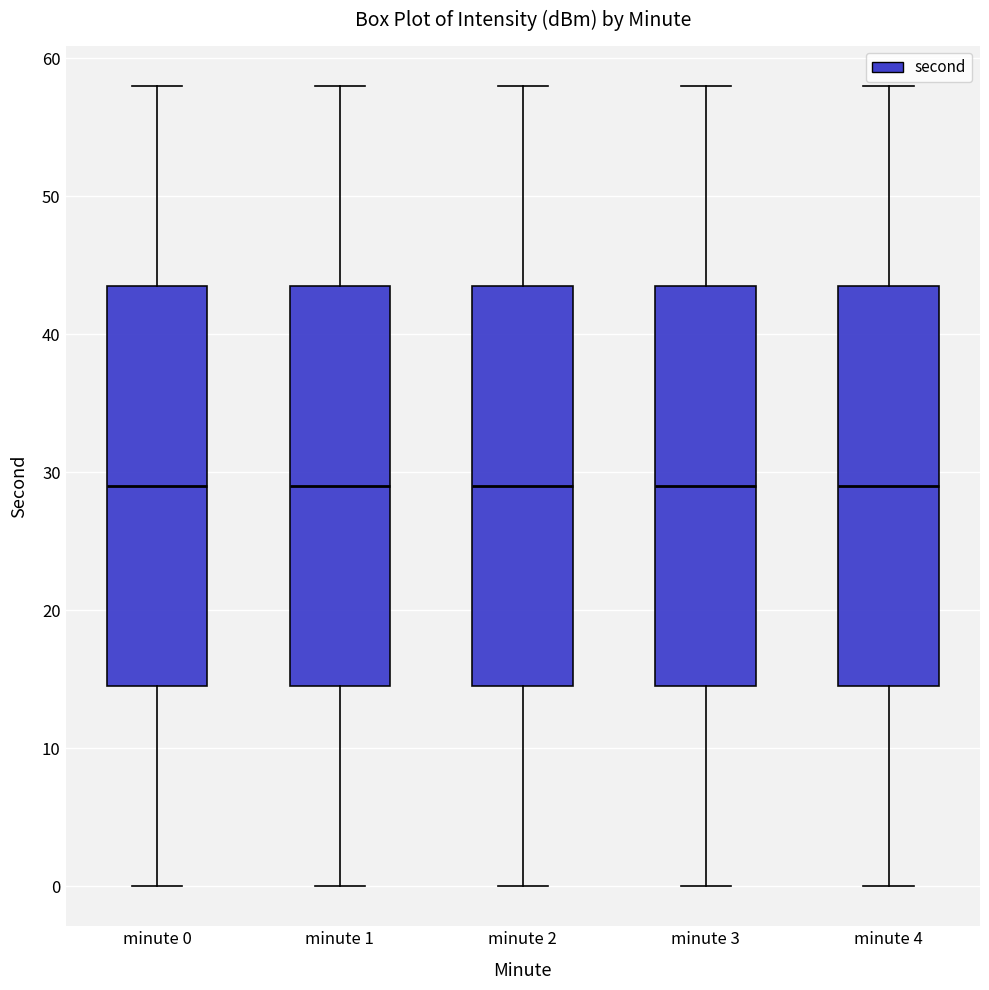

Reading left to right, transcribe this box plot: for each box, give where its median line is, the range the box spans, and where its two whiskers end, as read against the y-axis. The values are not printed on the chart, so give them approximately, as read against the axis.

minute 0: median 29, box 15 to 44, whiskers 0 to 58
minute 1: median 29, box 15 to 44, whiskers 0 to 58
minute 2: median 29, box 15 to 44, whiskers 0 to 58
minute 3: median 29, box 15 to 44, whiskers 0 to 58
minute 4: median 29, box 15 to 44, whiskers 0 to 58